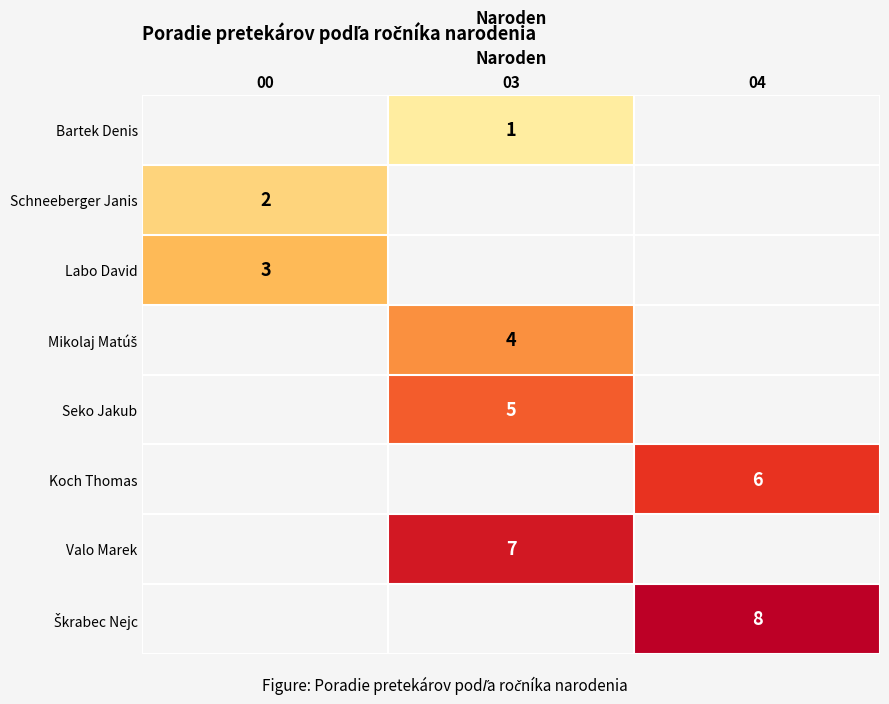

The Labo David series shows 3 at 00. True or false?

True